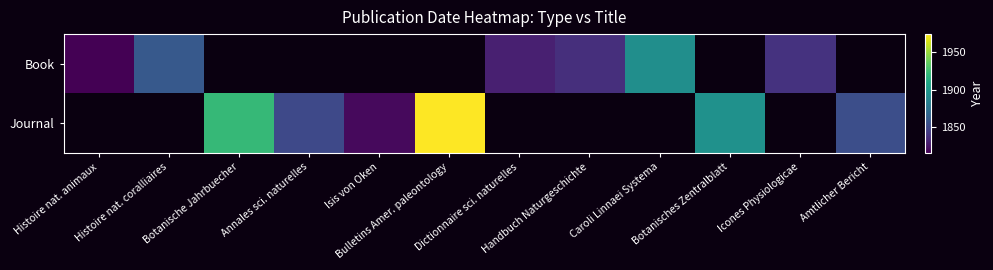

Read the Journal value at Bulletins Amer. paleontology.

1974.0